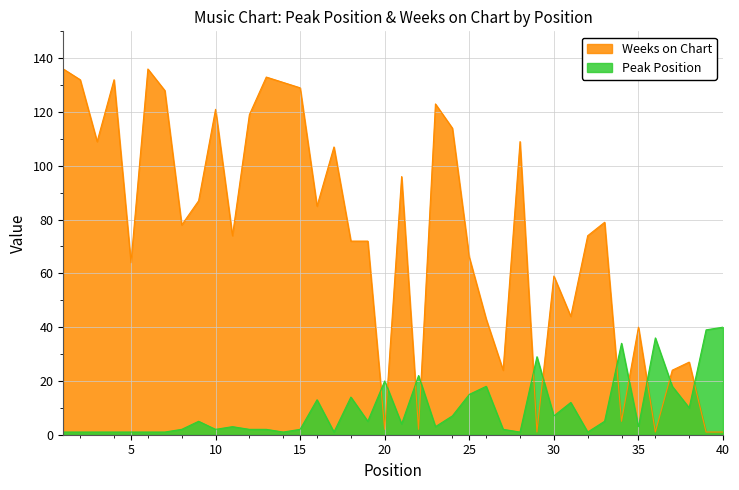

List the labels in order of Weeks on Chart value, largest first.

1, 6, 13, 2, 4, 14, 15, 7, 23, 10, 12, 24, 3, 28, 17, 21, 9, 16, 33, 8, 11, 32, 18, 19, 25, 5, 30, 31, 26, 35, 38, 27, 37, 34, 20, 22, 29, 36, 39, 40